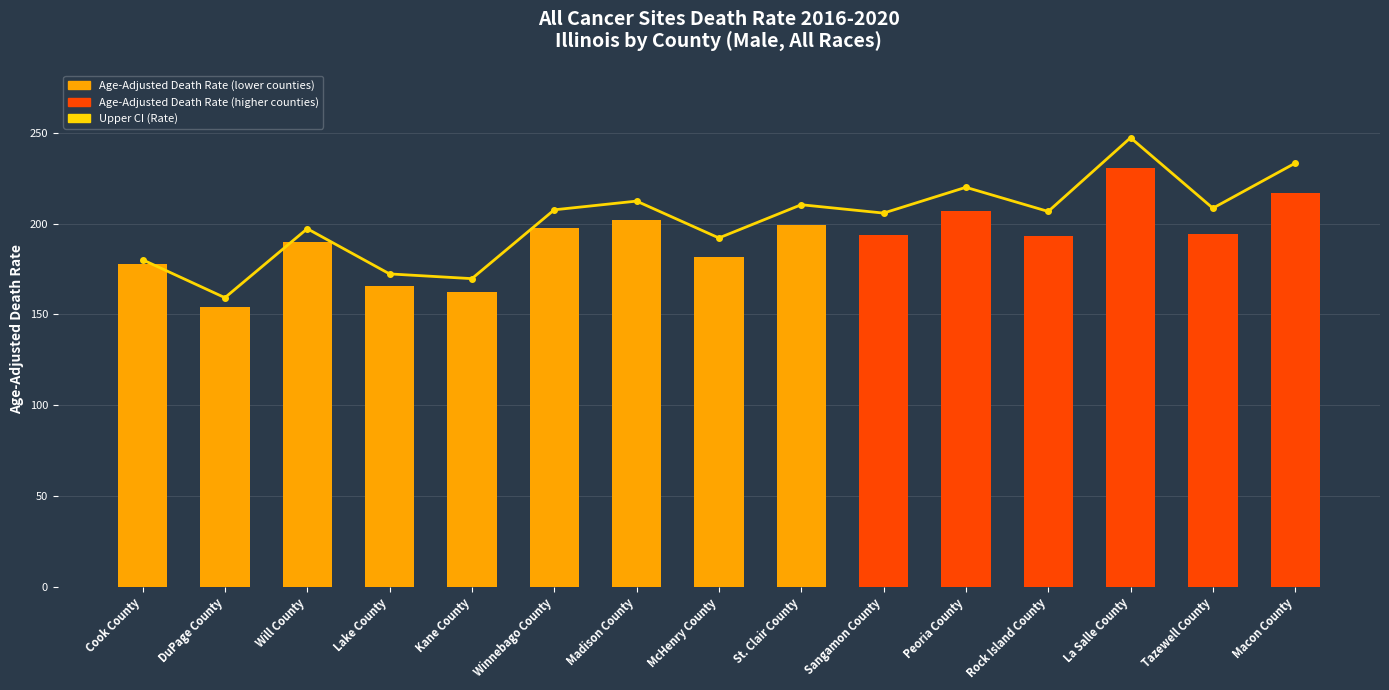

At which label does Upper CI (Rate) reach its peak?

La Salle County